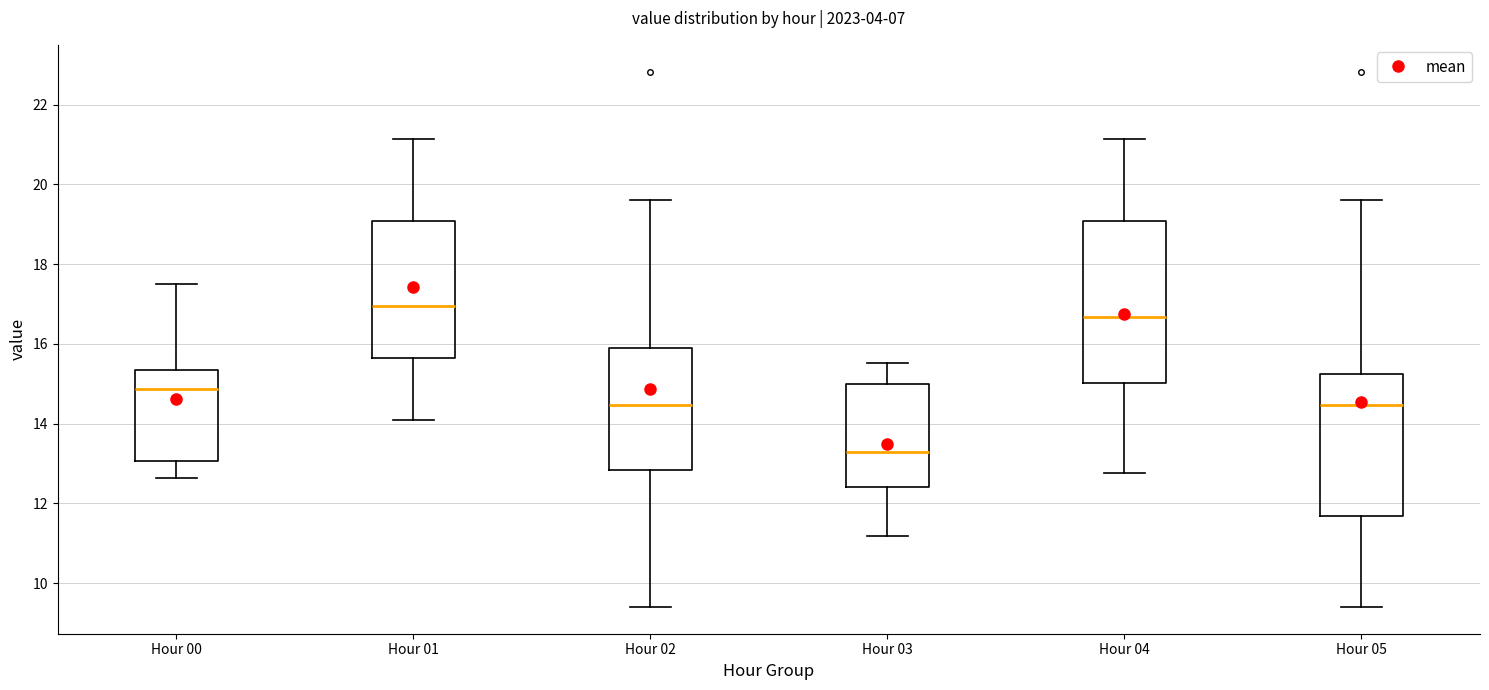

Where is the upper edge of the box for Hour 05 on the y-axis? The values are not printed on the chart, so give them approximately, as read against the axis.

15.2